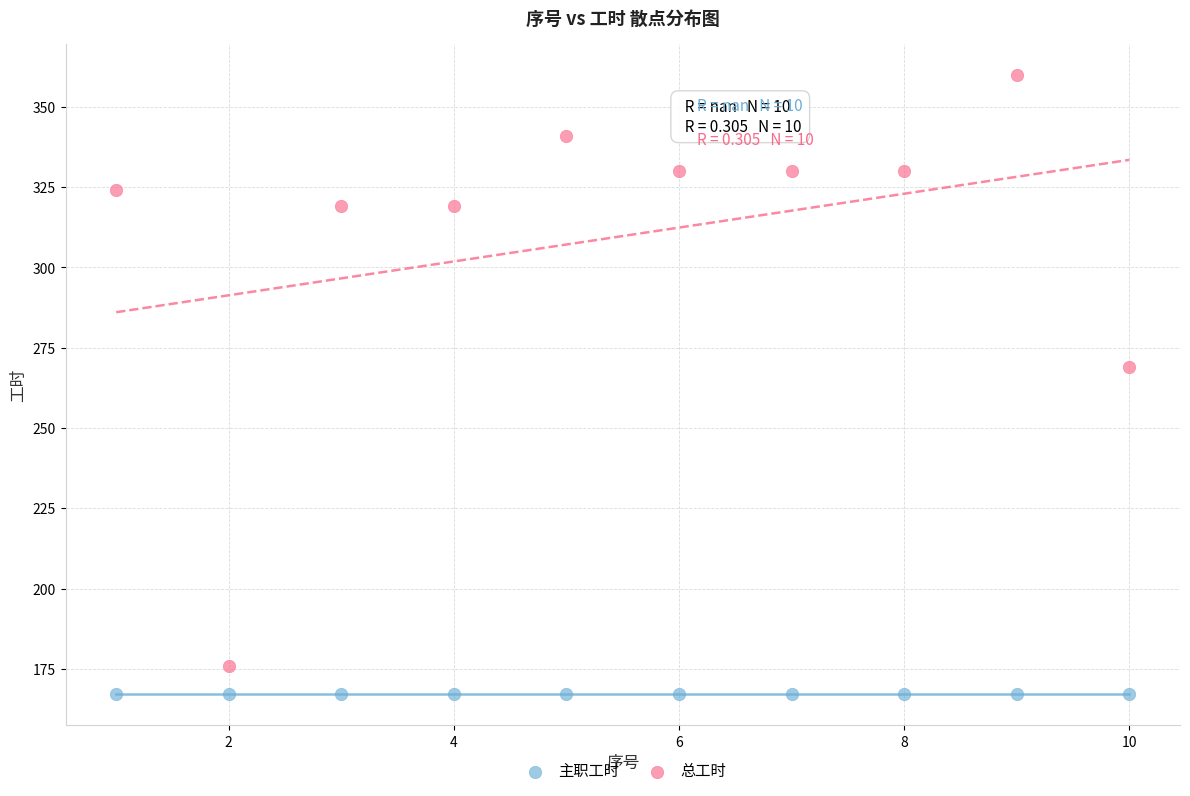

Which series contains the lowest Y value?

主职工时